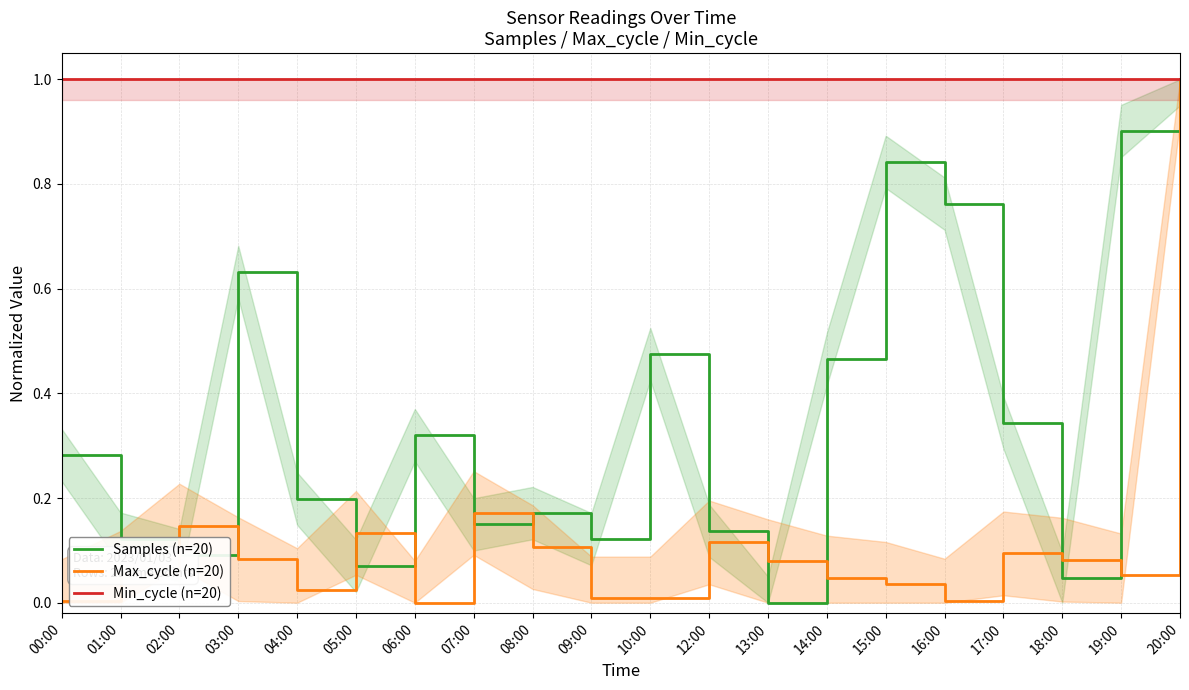

Rank the series by their average value, from highest to lowest.

Min_cycle (n=20), Samples (n=20), Max_cycle (n=20)